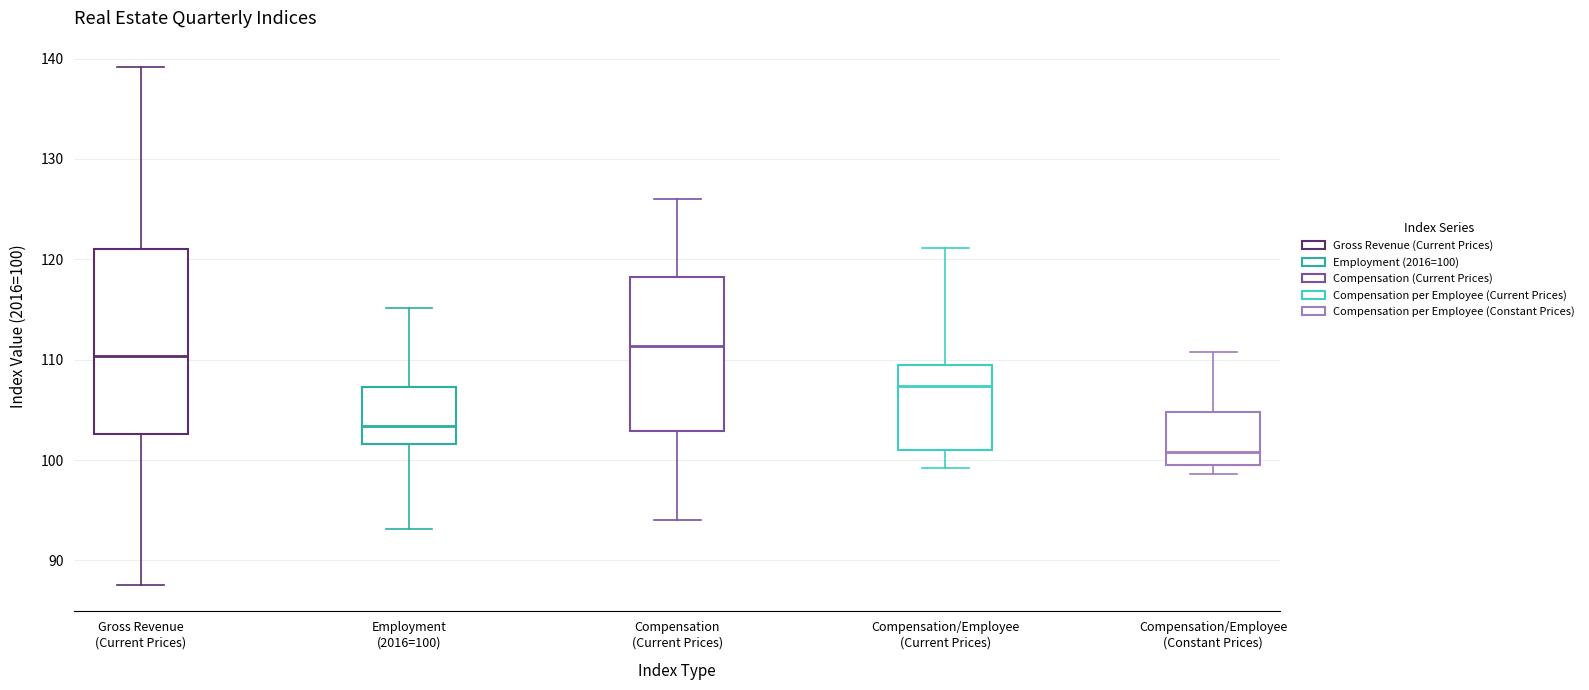

Comparing the boxes themselves (not the whiskers), which one is the tallest?

Gross Revenue (Current Prices)